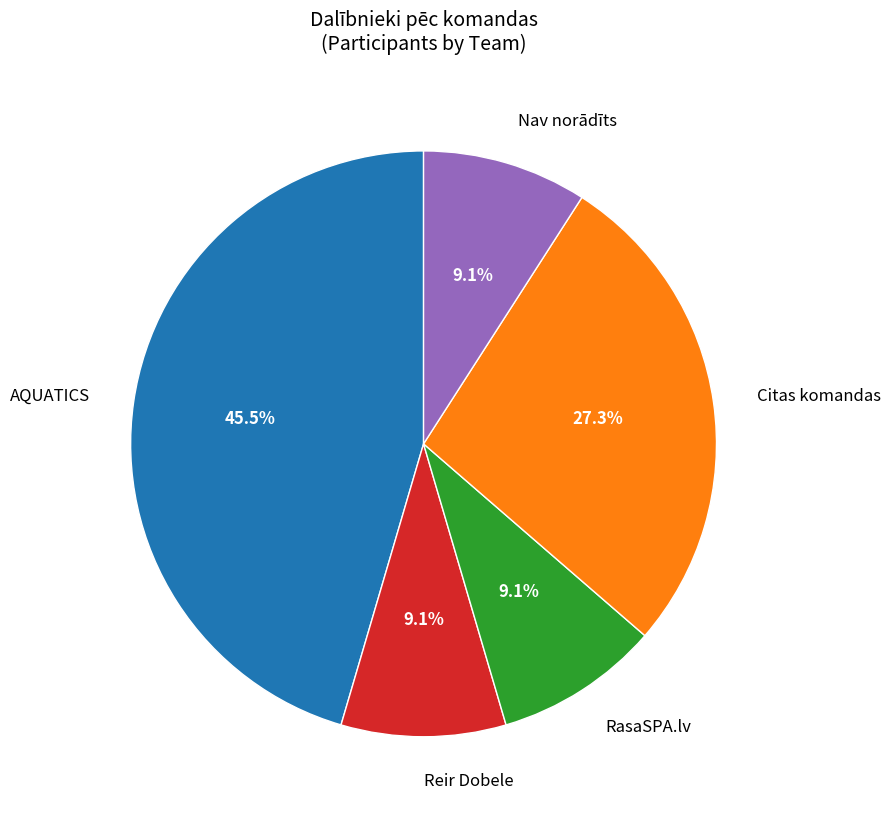

How many slices are in this pie chart?

5